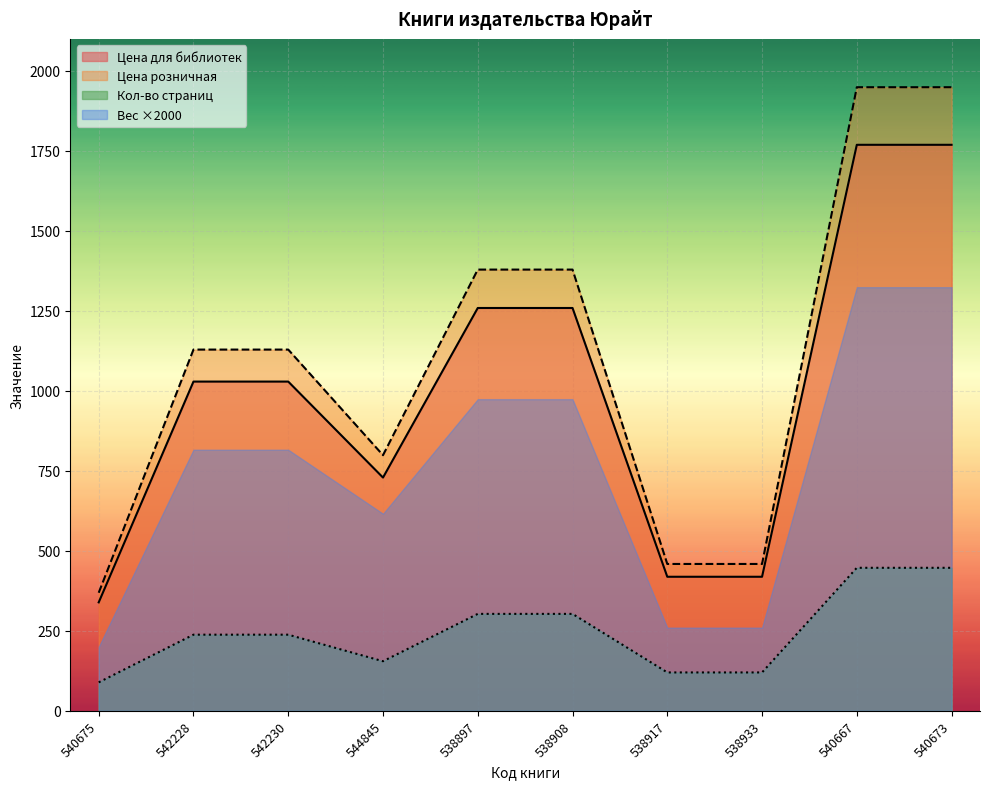

At how many categories does at least one series exceed 1189?

4